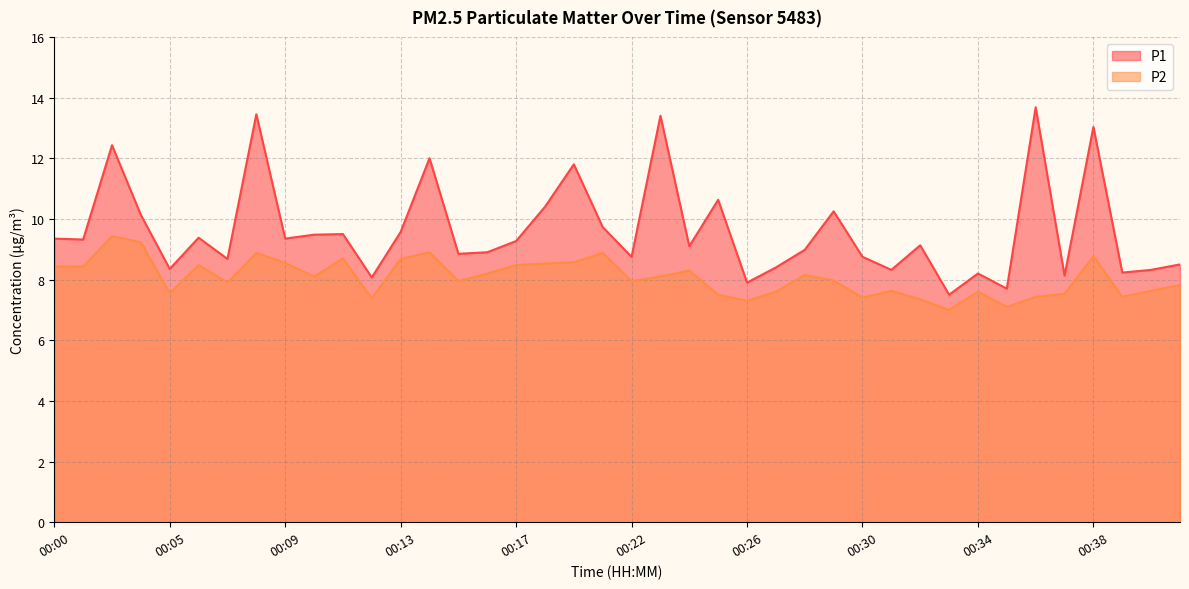

What is the smallest value displayed?

7.0